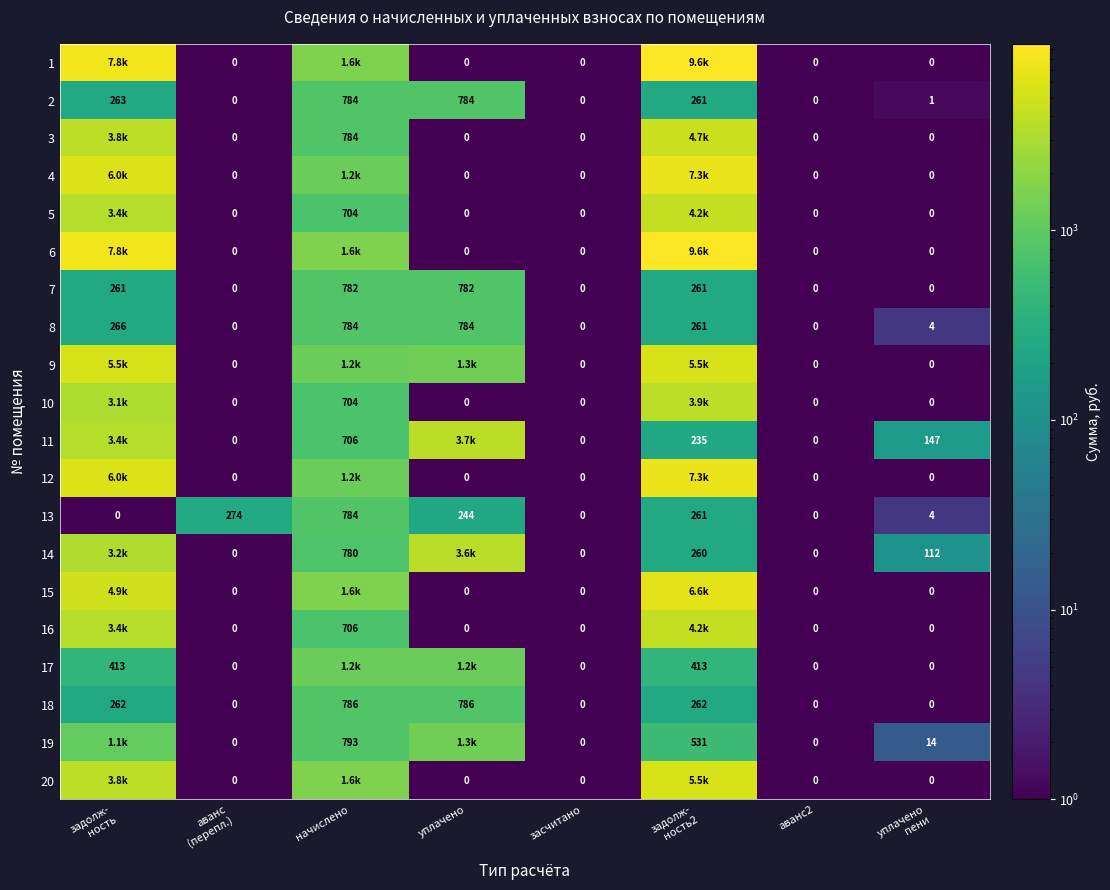

The 11 series shows 6228.7 at уплачено. True or false?

False